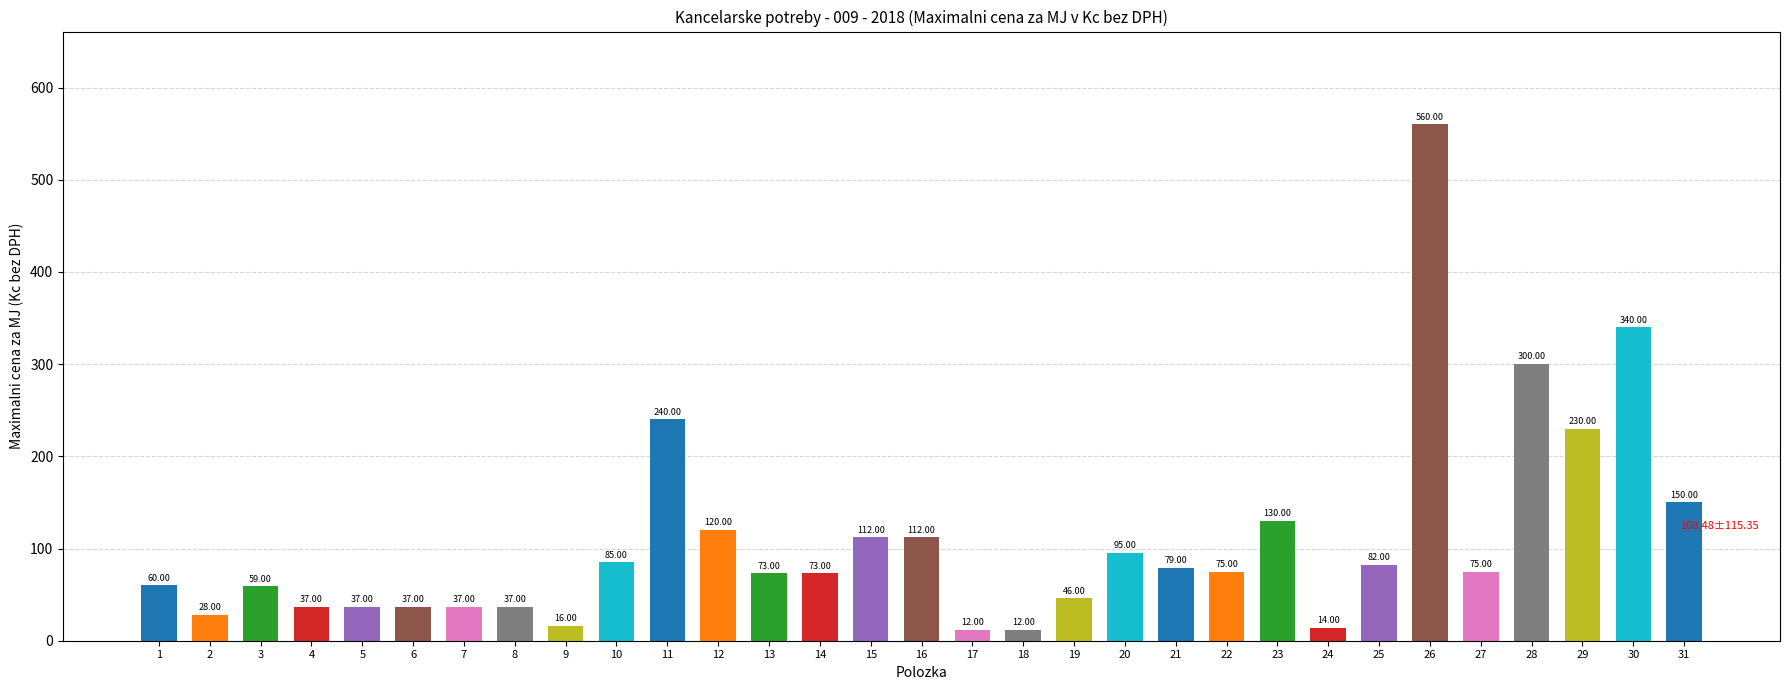

Where is the data nearest to the value 286?

28